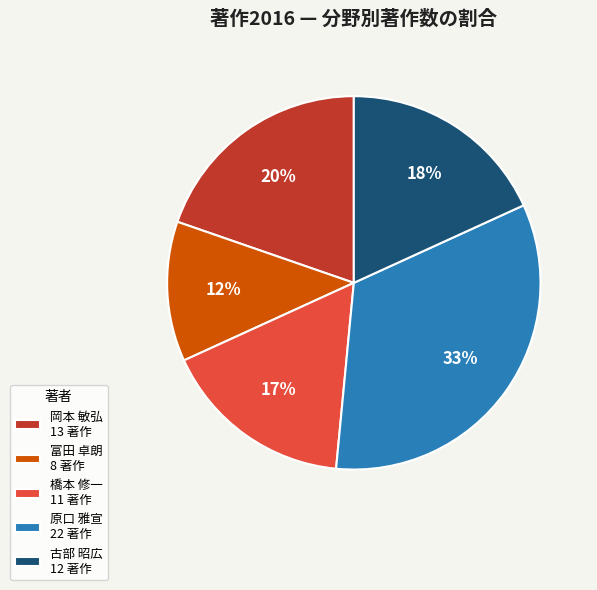

Is it true that 岡本 敏弘 is 20% of the pie?

True